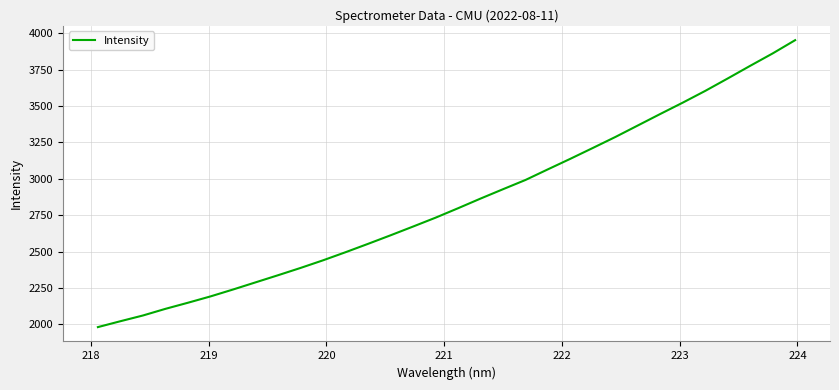

What is the greatest value displayed?

3951.5